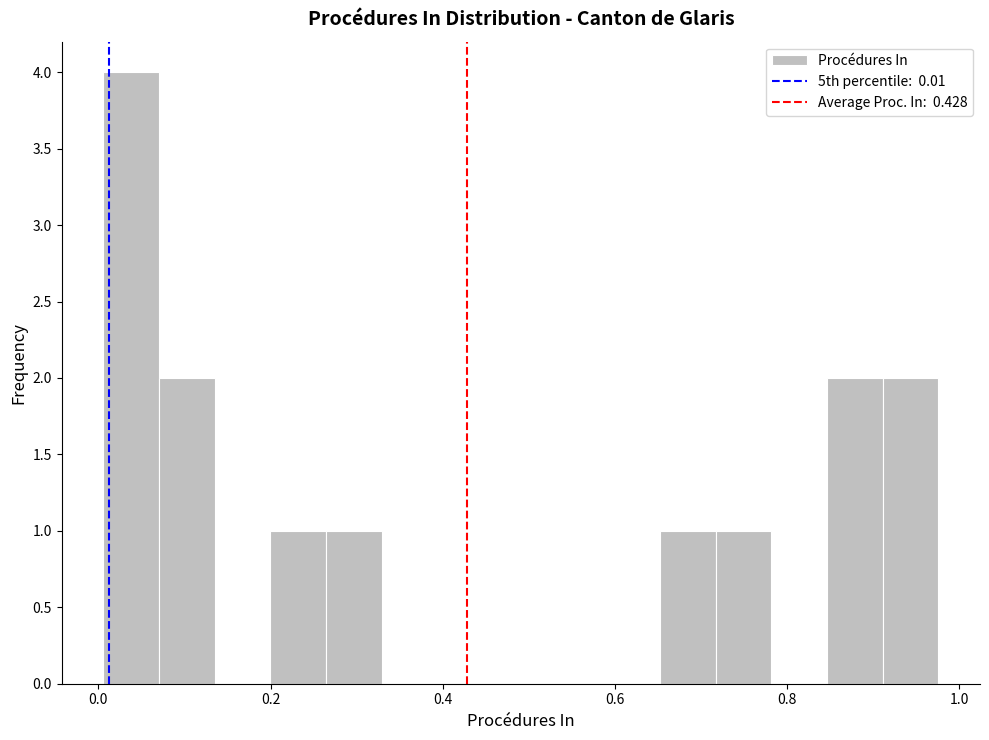

Around what value on the x-axis is the tallest bar? Give the approximate position of its centre, as read against the axis.

0.04